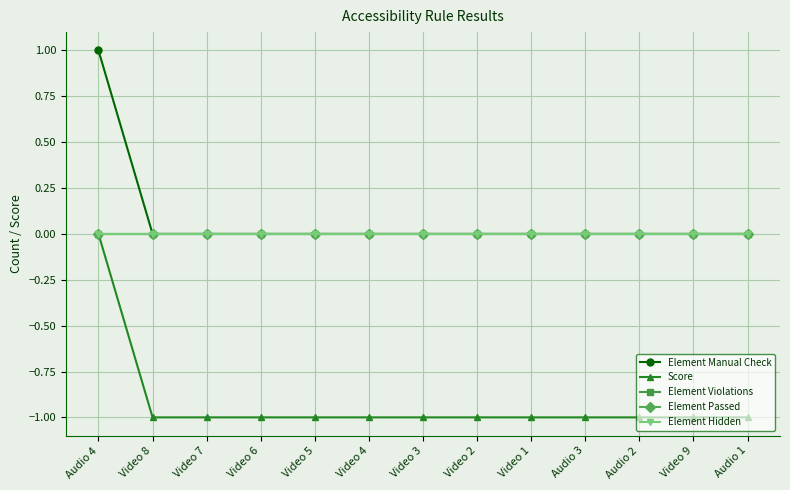

Reading right to left, what are all the values shown in this chart?

Element Manual Check: 0	0	0	0	0	0	0	0	0	0	0	0	1
Score: -1	-1	-1	-1	-1	-1	-1	-1	-1	-1	-1	-1	0
Element Violations: 0	0	0	0	0	0	0	0	0	0	0	0	0
Element Passed: 0	0	0	0	0	0	0	0	0	0	0	0	0
Element Hidden: 0	0	0	0	0	0	0	0	0	0	0	0	0